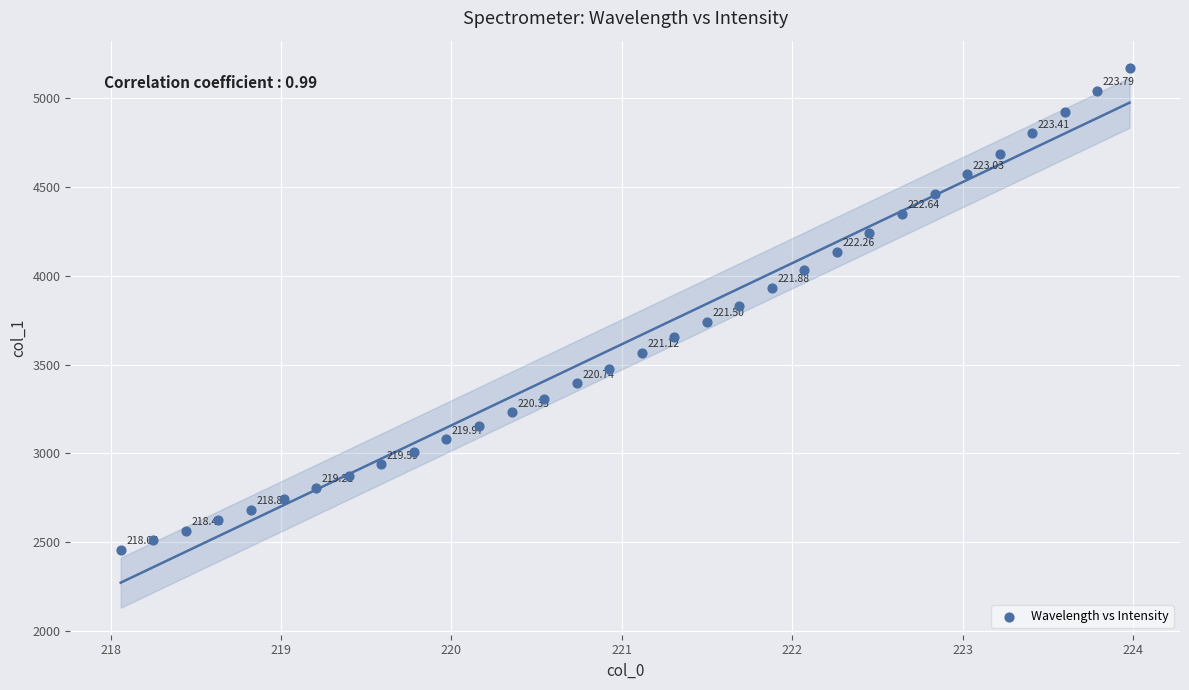

What is the range of X values (max minus min)?

5.9